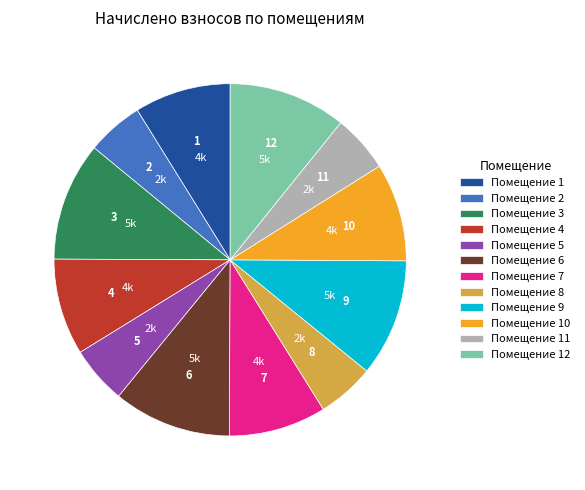

The Помещение 7 slice represents 9% of the pie. True or false?

True